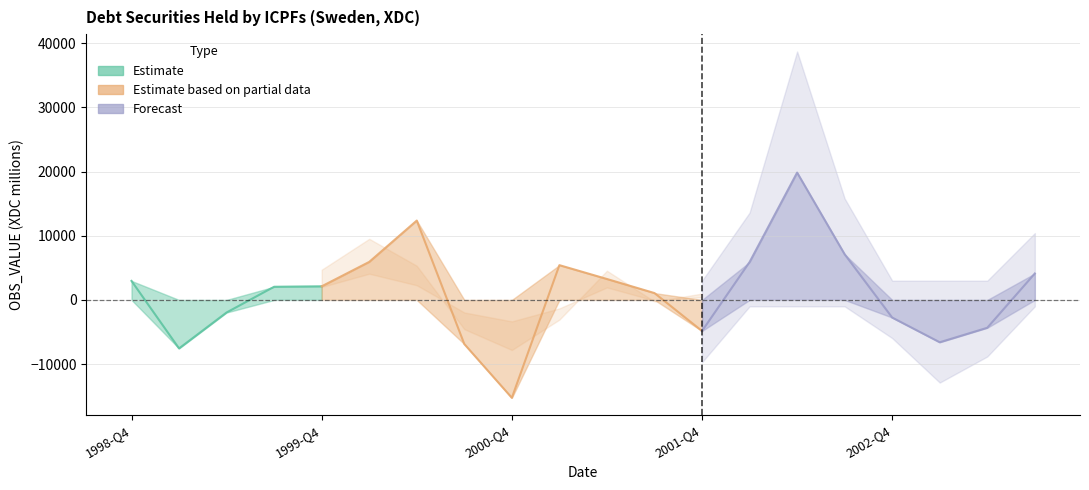

Where does the OBS_VALUE series first go above 2119?

1998-Q4